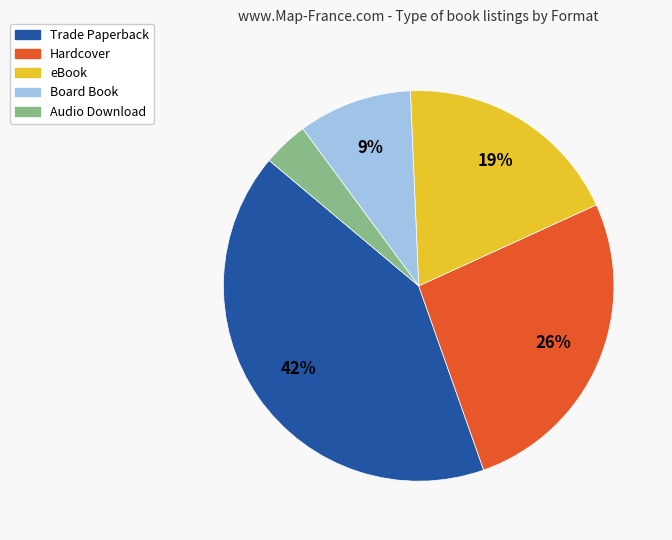

Does any single category account for the majority?

No